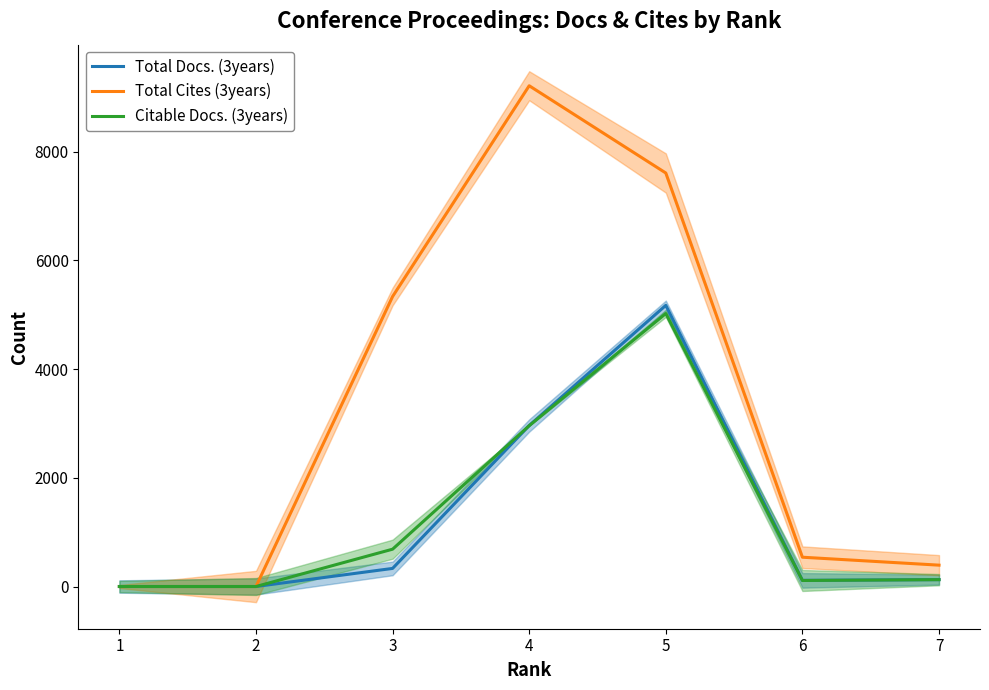

At which category is the sum across all series the highest?

5